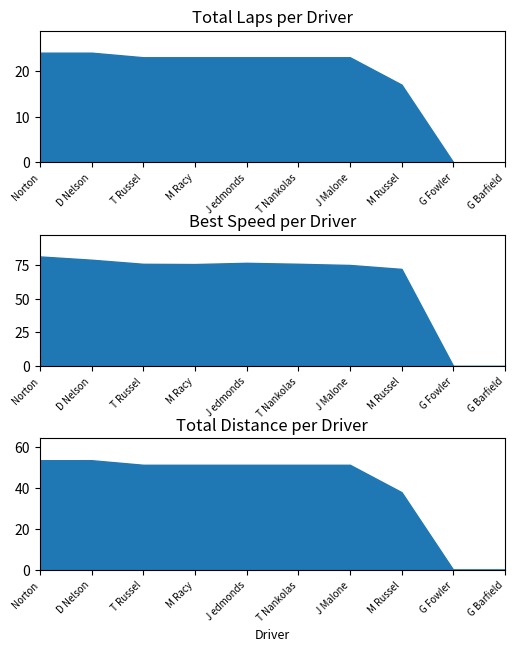

Where does the Total Laps series first go above 23?

Norton